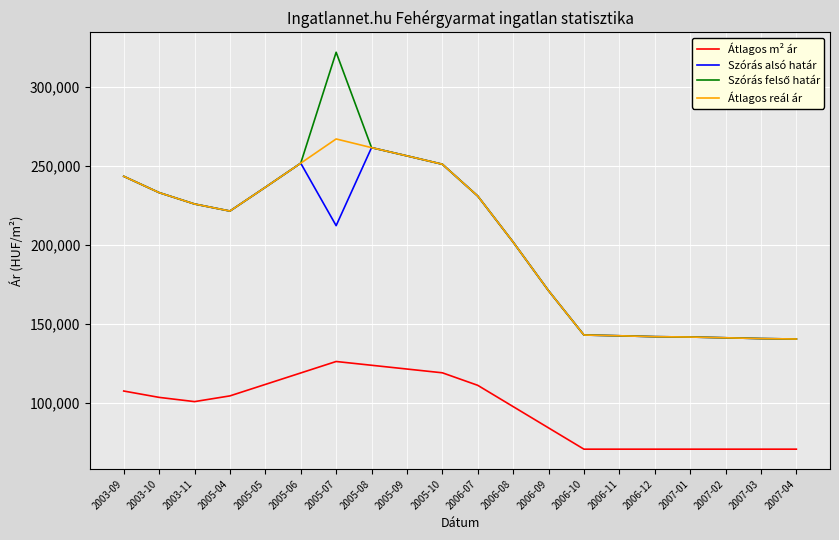

Where is the first local maximum for Átlagos reál ár?

2005-07